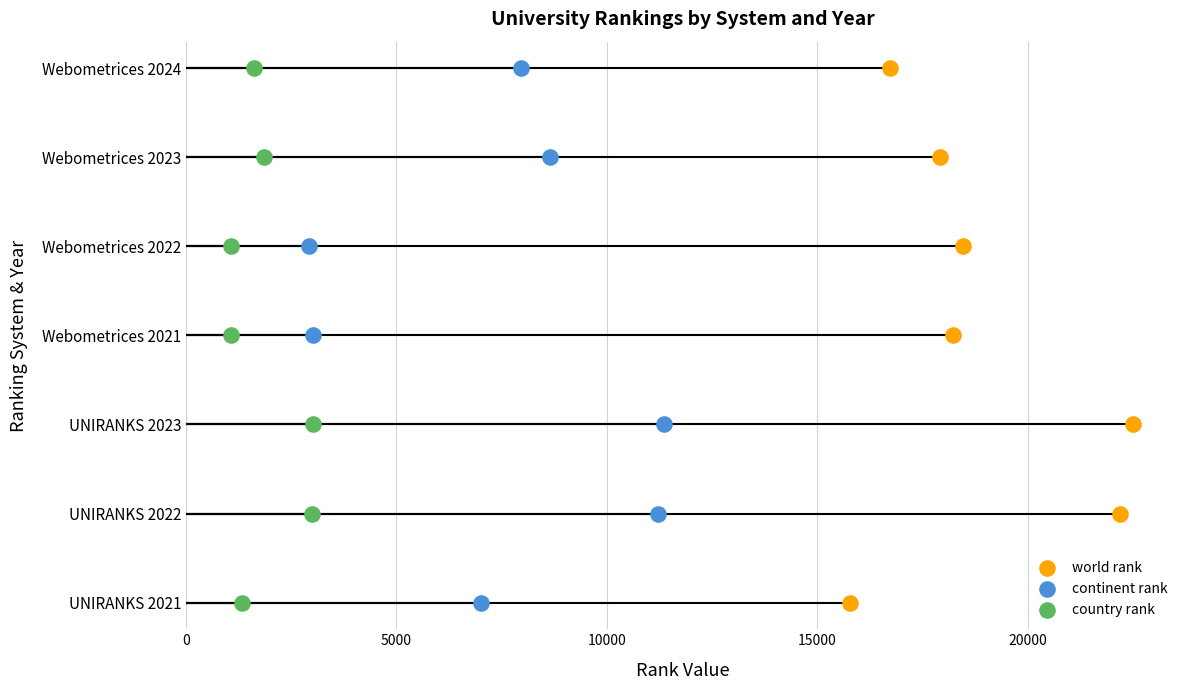

Which series reaches the maximum Y coordinate?

world rank